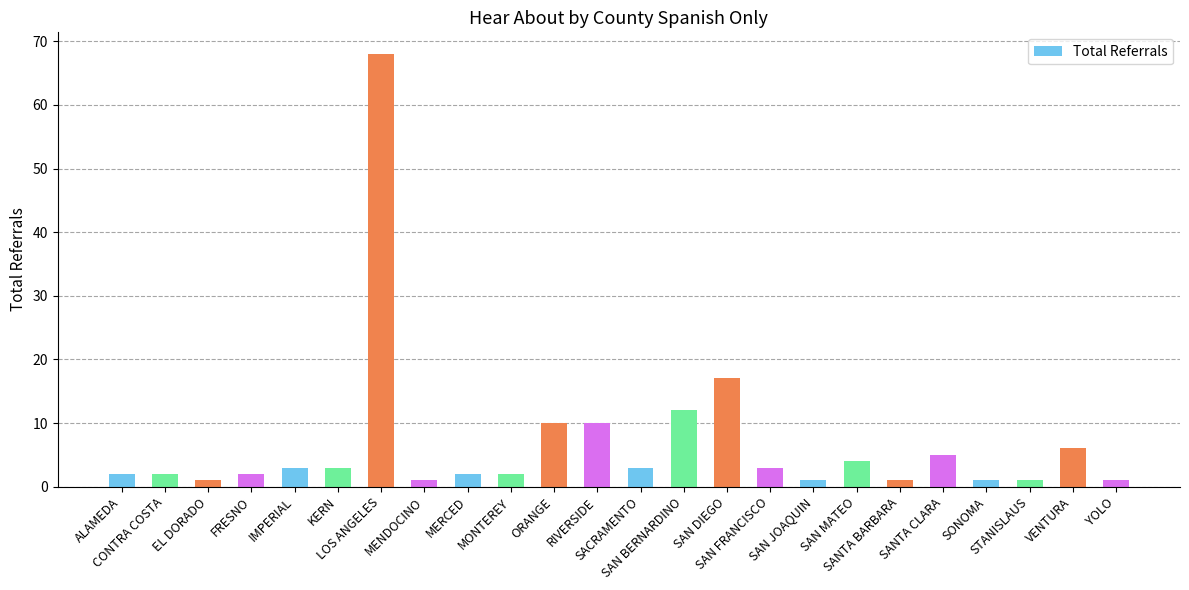

What is the average value?

7